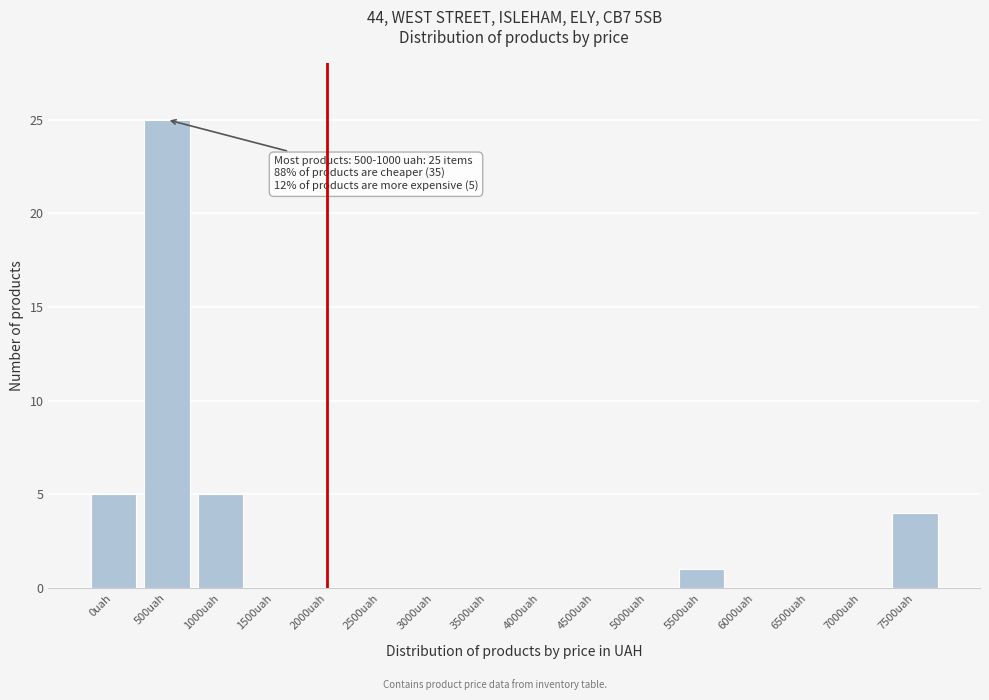

Which has a higher value, 5500uah or 4000uah?

5500uah